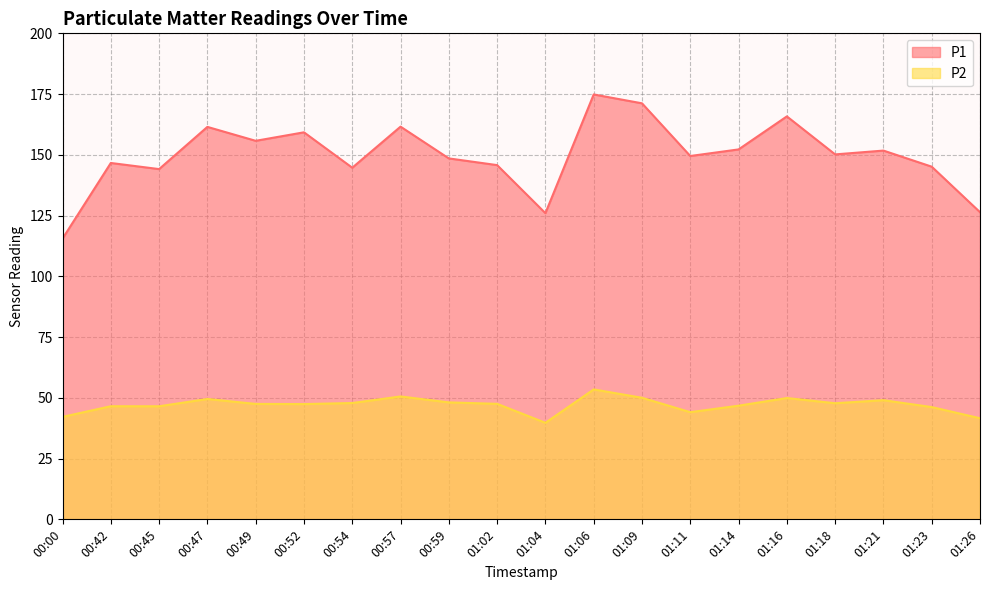

Does the chart have visible grid lines?

Yes